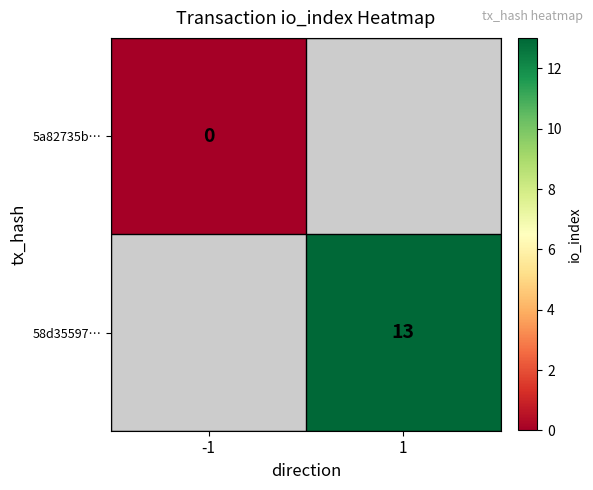

How many categories are shown in the chart?

2